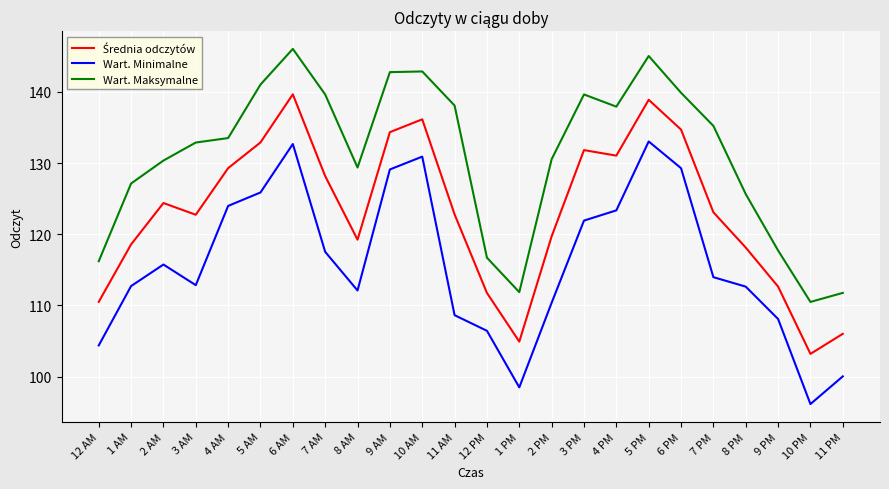

Count the number of data series in this chart.

3